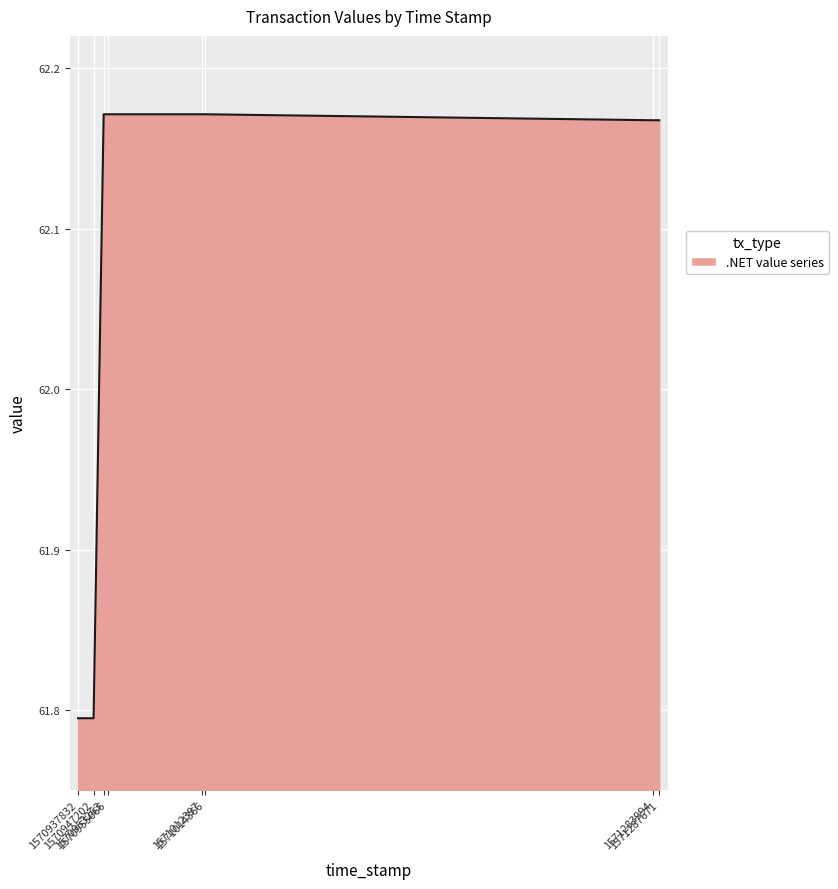

Count the number of values greater than 62.

6